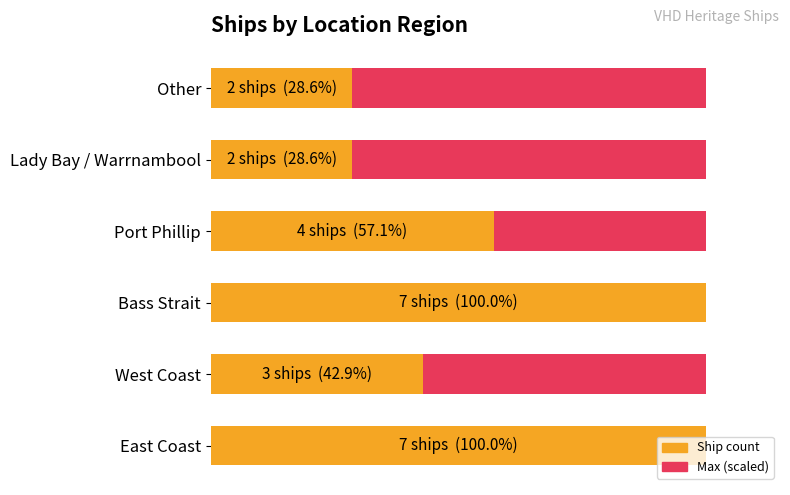

Which series has the largest total across all categories?

Ship count